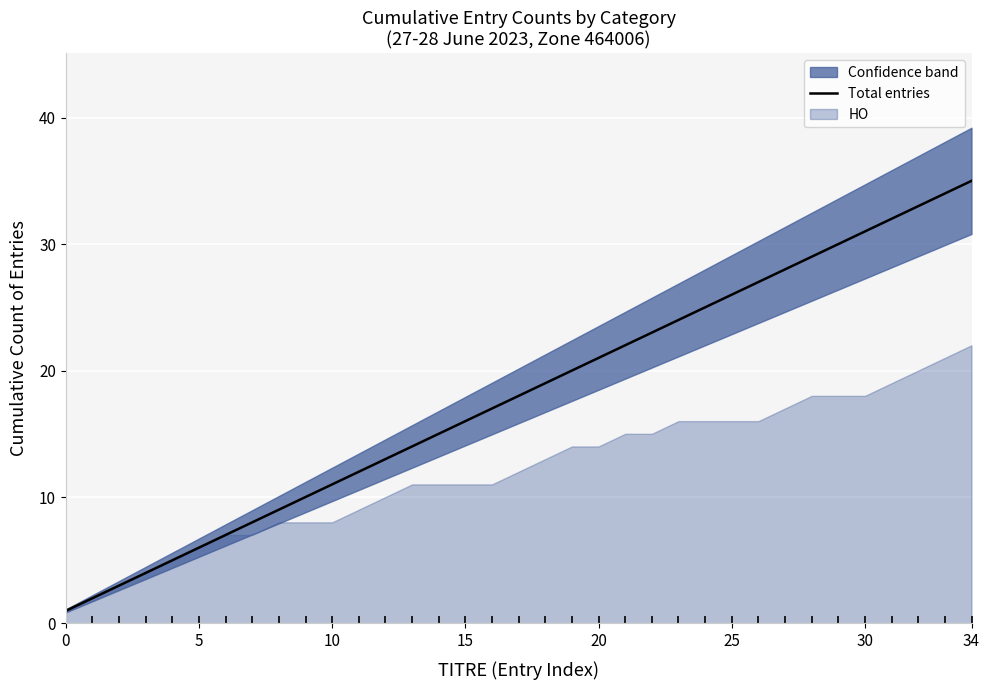

What is the highest value of the Total entries series?

35.0